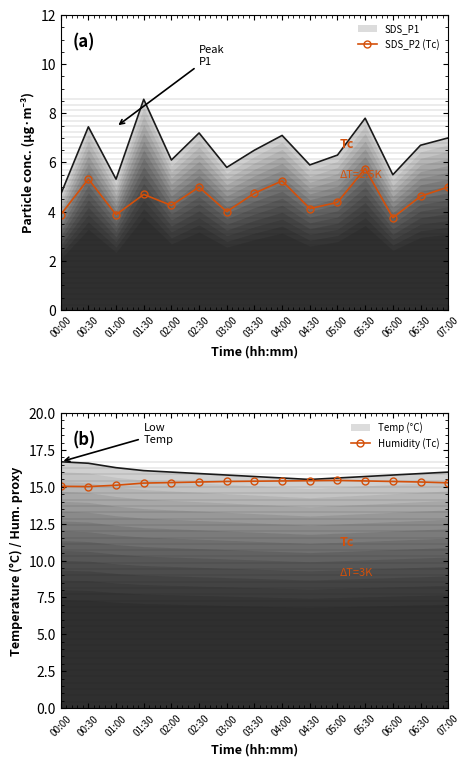

Which series has the largest range (max minus min)?

SDS_P2 (Tc)